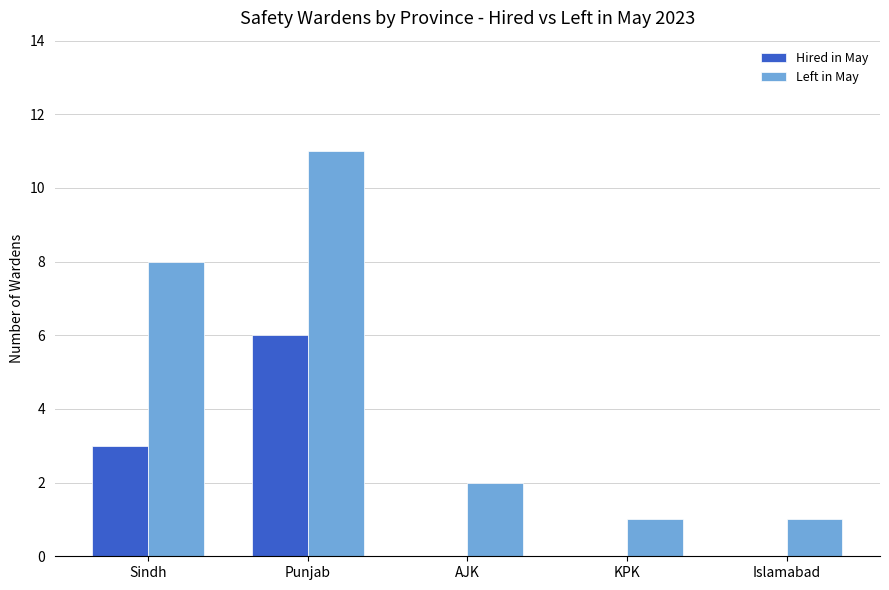

Reading left to right, list all the values displayed in this chart.

Hired in May: 3	6	0	0	0
Left in May: 8	11	2	1	1